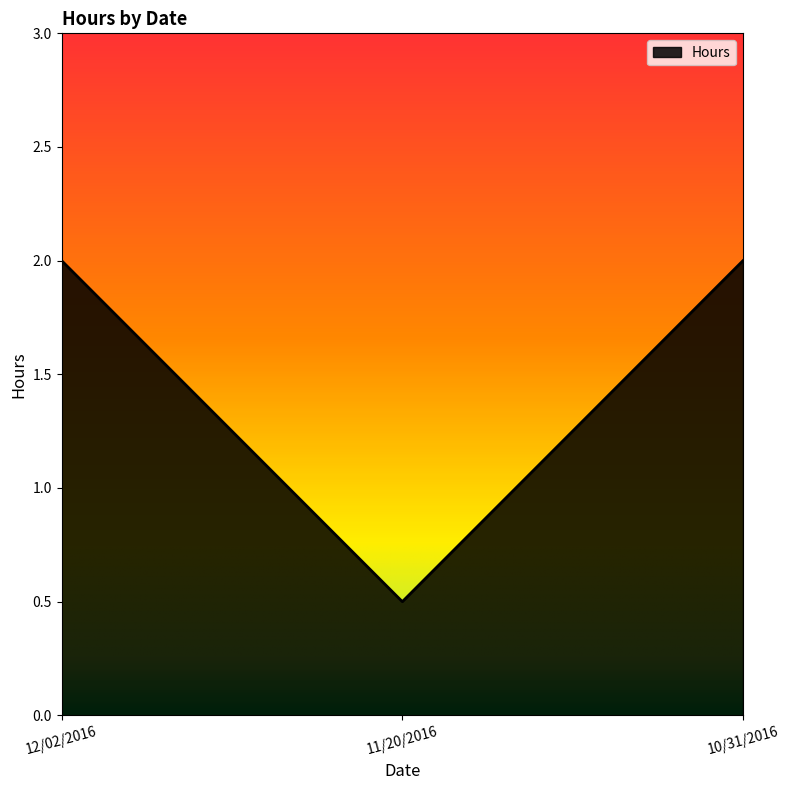

Approximately how many times larger is the value at 12/02/2016 compared to 10/31/2016?

1.0